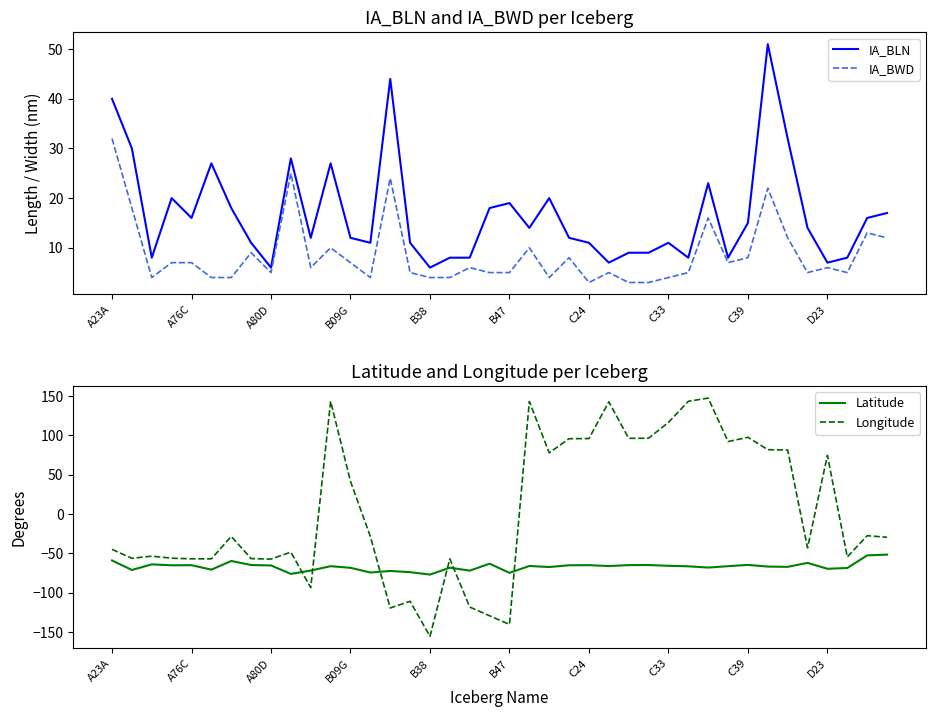

True or false: IA_BWD and IA_BLN intersect in this chart.

False